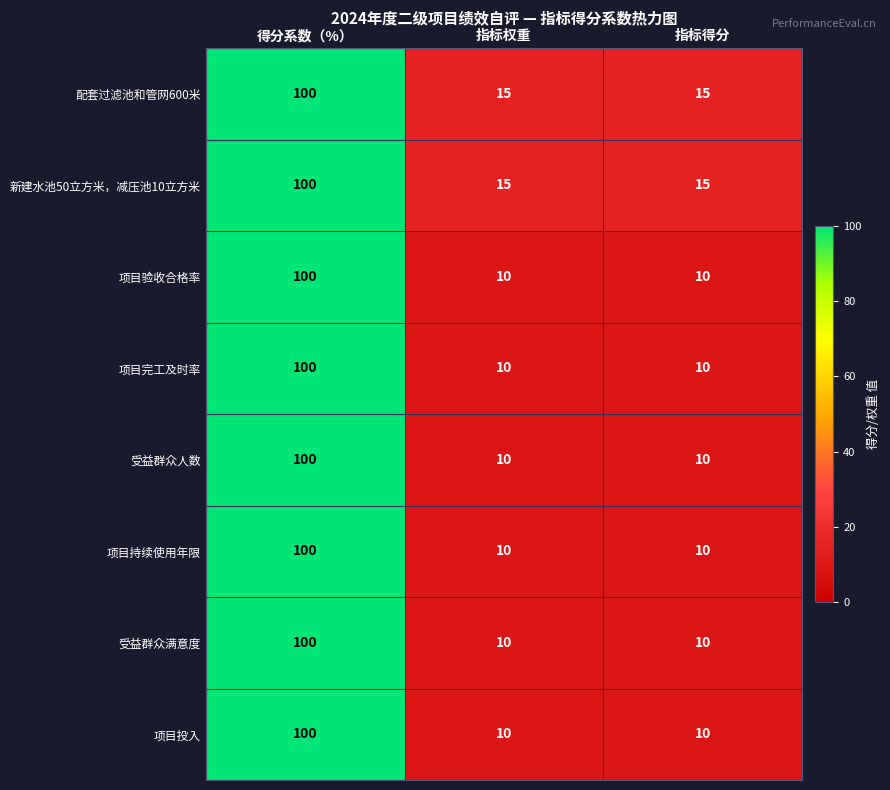

Is it true that 配套过滤池和管网600米 equals 100 at 得分系数（%）?

True